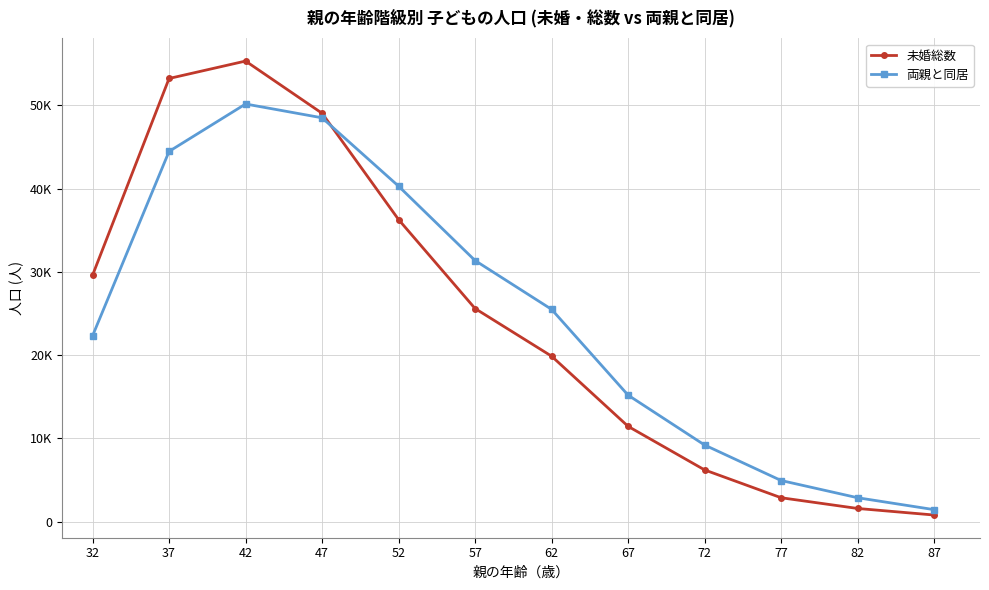

Which category has the lowest value in the 両親と同居 series?

87